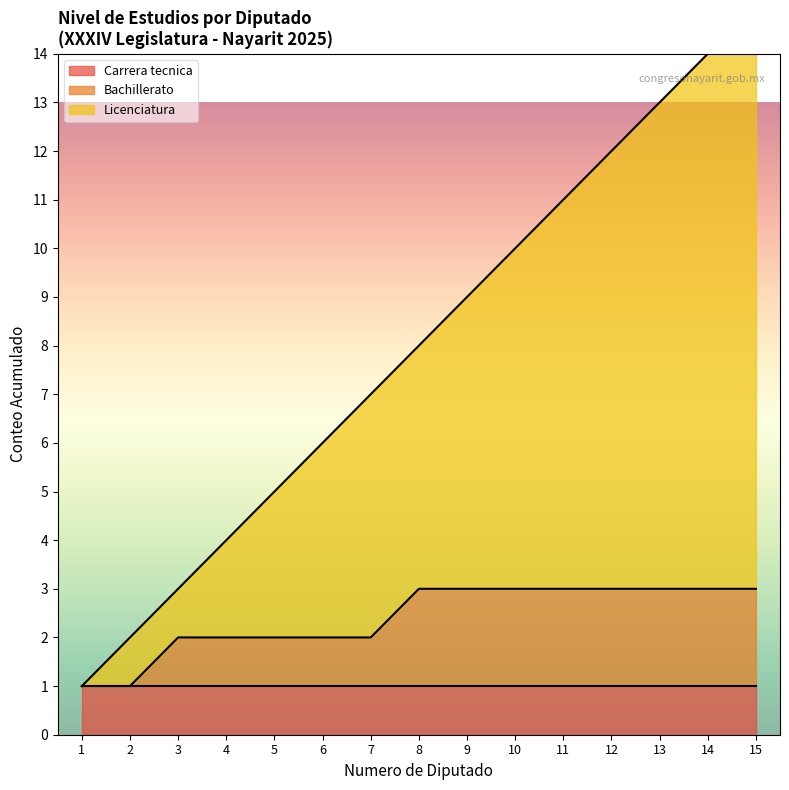

What is the average value?

8